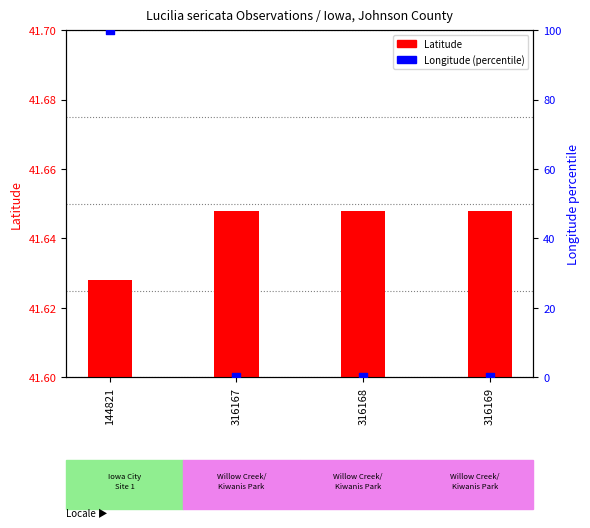

Is the value of Latitude at 316167 greater than the value of Longitude (percentile) at 316167?

Yes